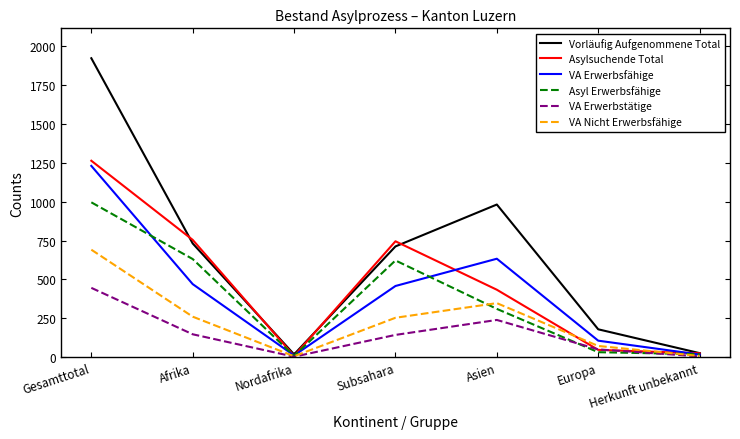

Which series has the largest range (max minus min)?

Vorläufig Aufgenommene Total